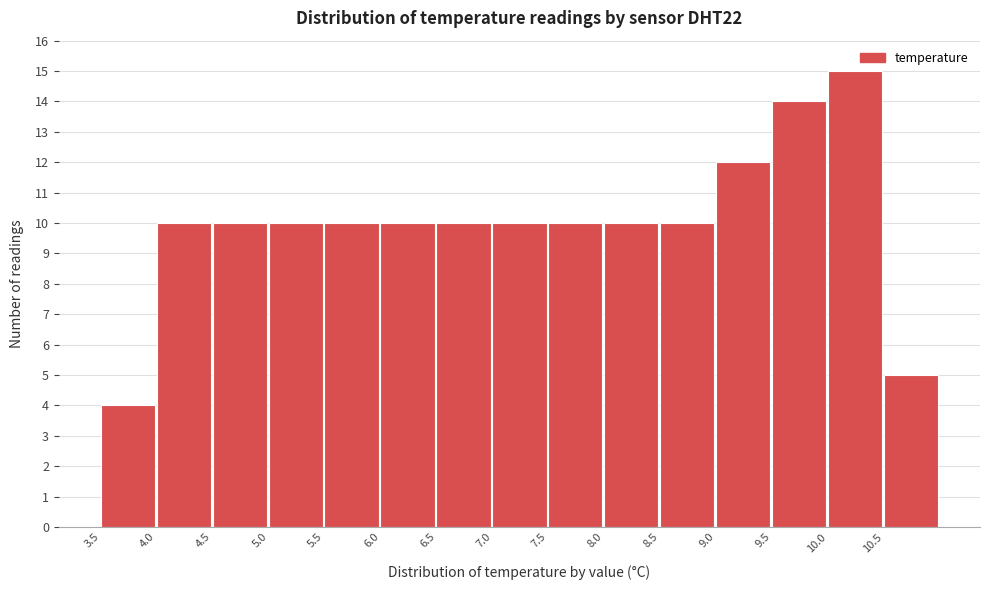

Reading left to right, transcribe this chart: for each bar, give the range it covers on the x-axis and its height. The values are not printed on the chart, so give them approximately, as read against the axis.

3.5 to 4.0: 4
4.0 to 4.5: 10
4.5 to 5.0: 10
5.0 to 5.5: 10
5.5 to 6.0: 10
6.0 to 6.5: 10
6.5 to 7.0: 10
7.0 to 7.5: 10
7.5 to 8.0: 10
8.0 to 8.5: 10
8.5 to 9.0: 10
9.0 to 9.5: 12
9.5 to 10.0: 14
10.0 to 10.5: 15
10.5 to 11.0: 5